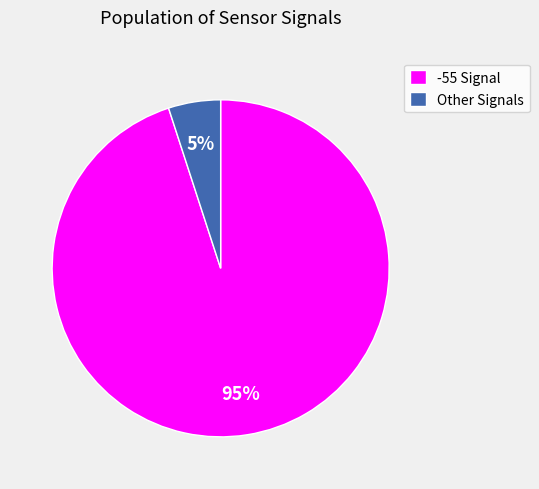

Which category has the smallest portion of the pie?

Other Signals